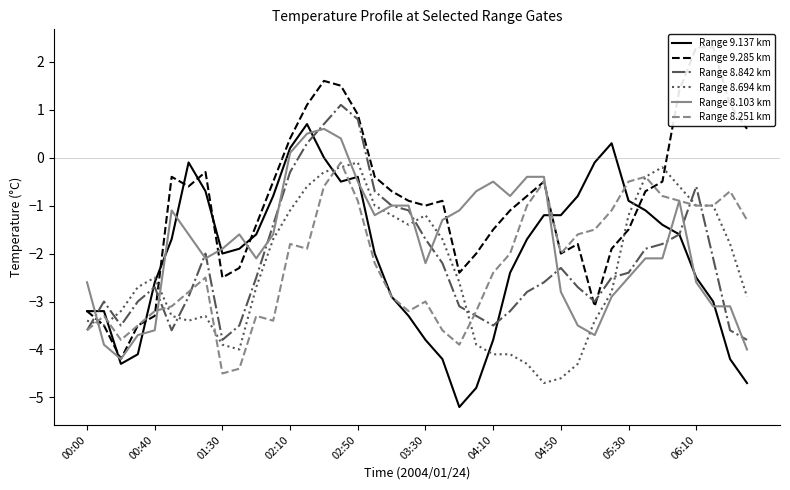

The value of Range 8.842 km at 00:00 is -3.6. True or false?

True